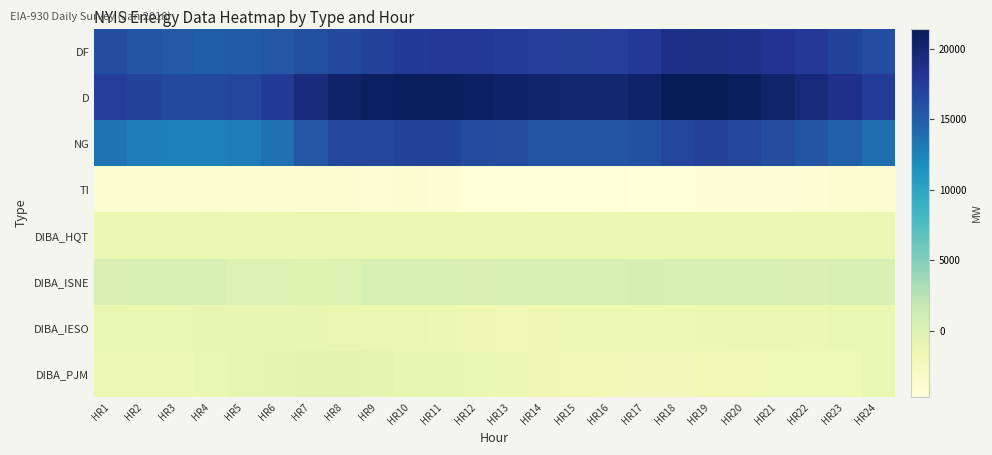

Which series changed the most between HR6 and HR16?

D